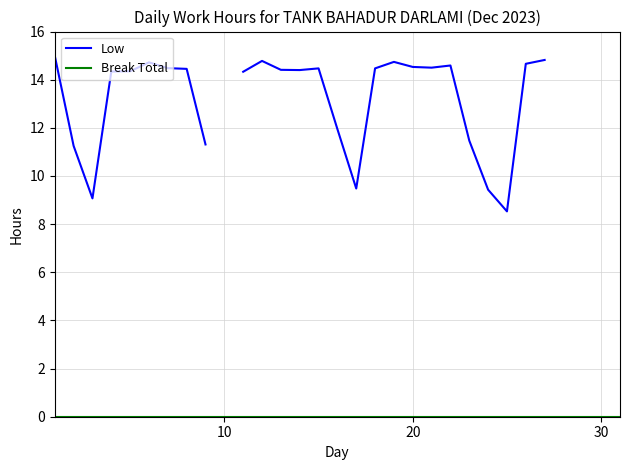

What is the label of the 1st point from the right?

30